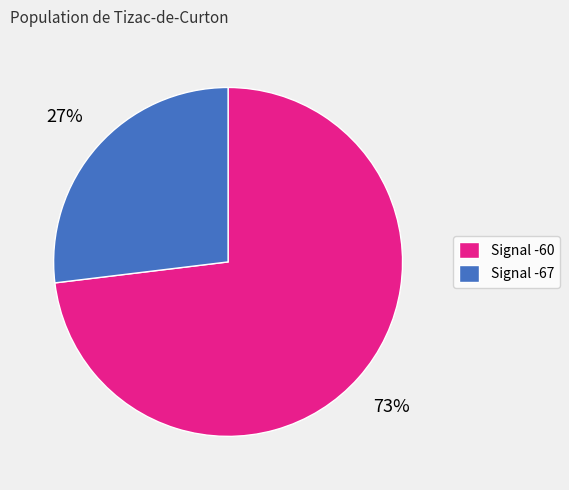

Between Signal -60 and Signal -67, which is larger?

Signal -60